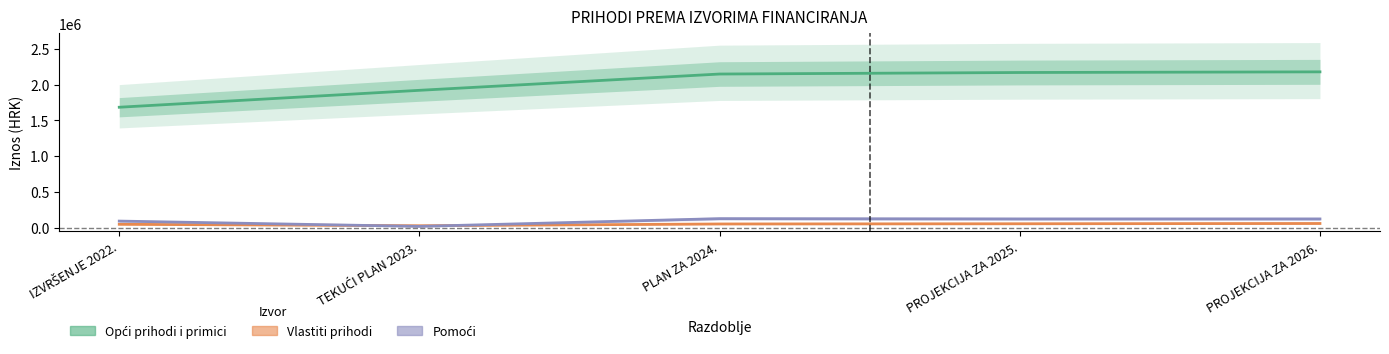

True or false: Opći prihodi i primici has more than 1 points higher than both neighbors.

False